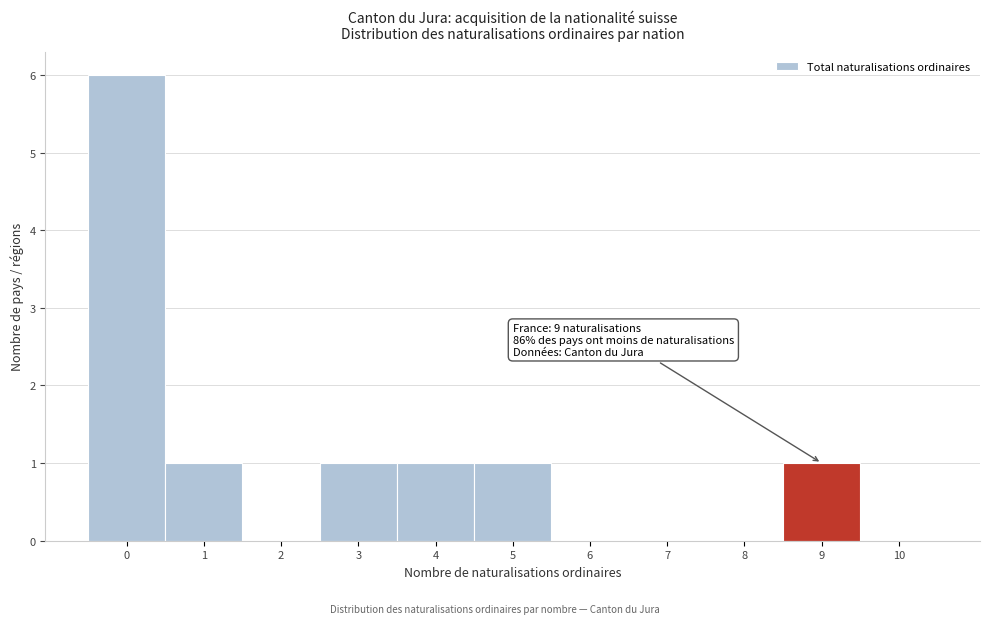

Reading left to right, extract all data points from this chart.

0=6	1=1	2=0	3=1	4=1	5=1	6=0	7=0	8=0	9=1	10=0